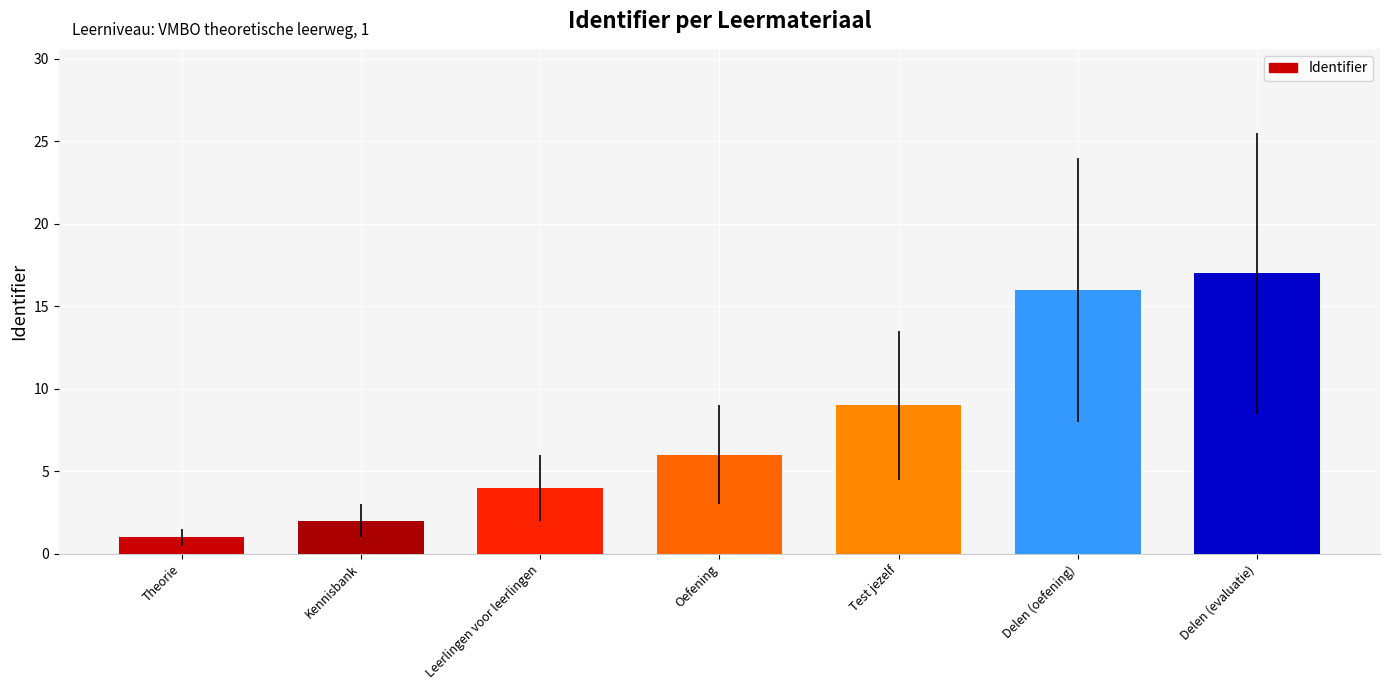

Reading right to left, extract all data points from this chart.

17	16	9	6	4	2	1